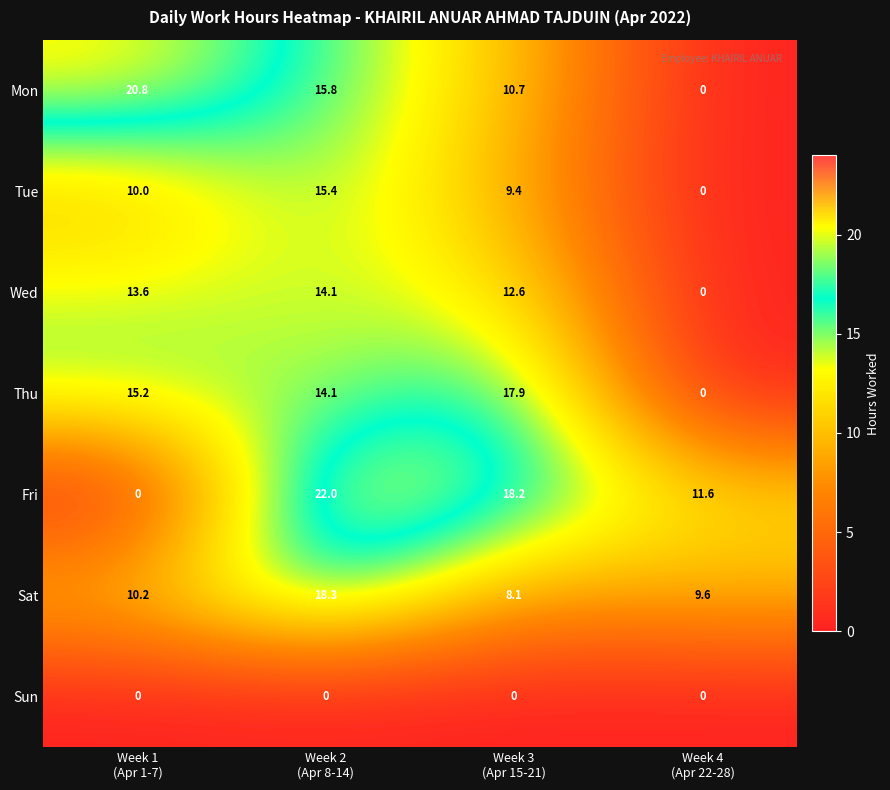

At how many categories does at least one series exceed 0?

4